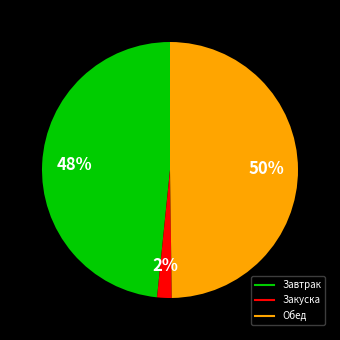

To the nearest percent, what is the difference between the largest and smallest slice percentages?

48%